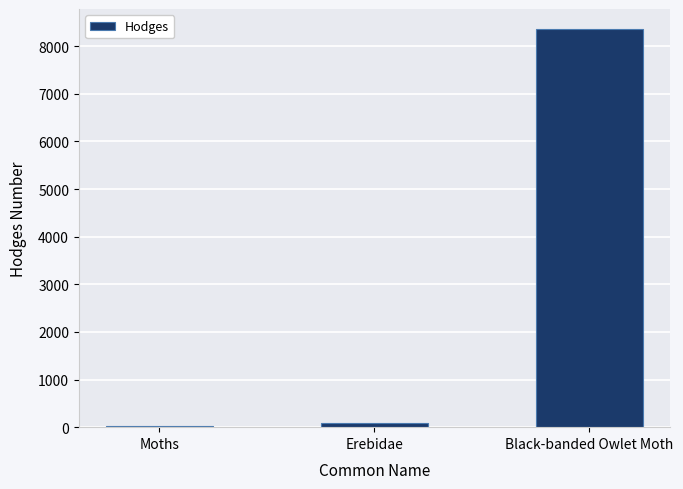

Is it true that the value at Black-banded Owlet Moth is 8364.0?

True